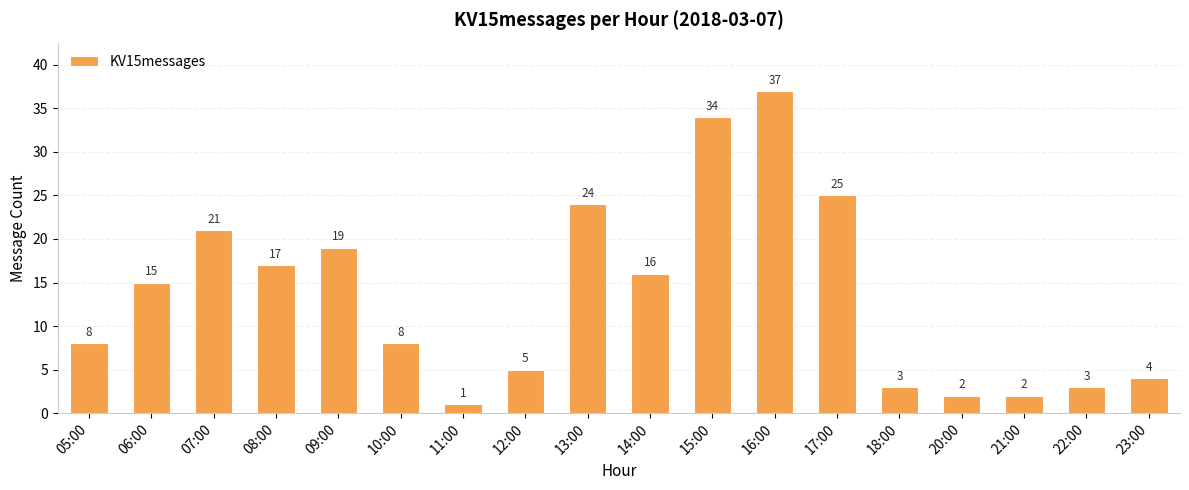

Reading left to right, transcribe all the data shown in this chart.

05:00=8	06:00=15	07:00=21	08:00=17	09:00=19	10:00=8	11:00=1	12:00=5	13:00=24	14:00=16	15:00=34	16:00=37	17:00=25	18:00=3	20:00=2	21:00=2	22:00=3	23:00=4